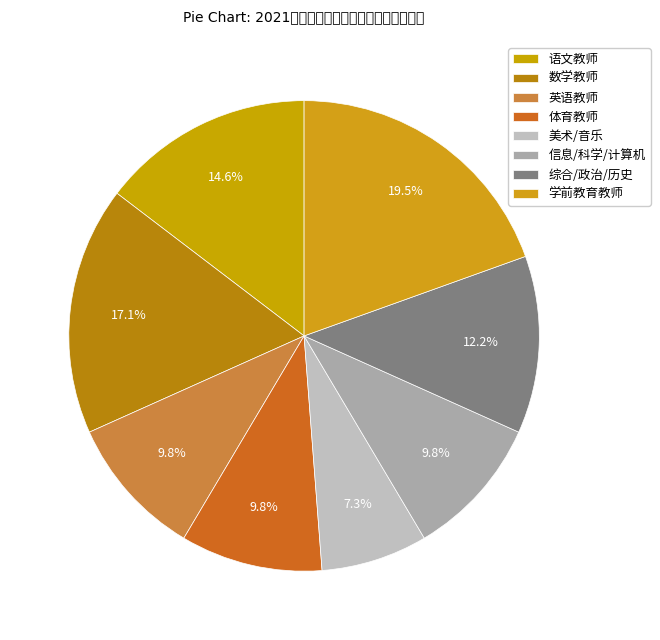

To the nearest percent, what portion does 学前教育教师 represent?

20%